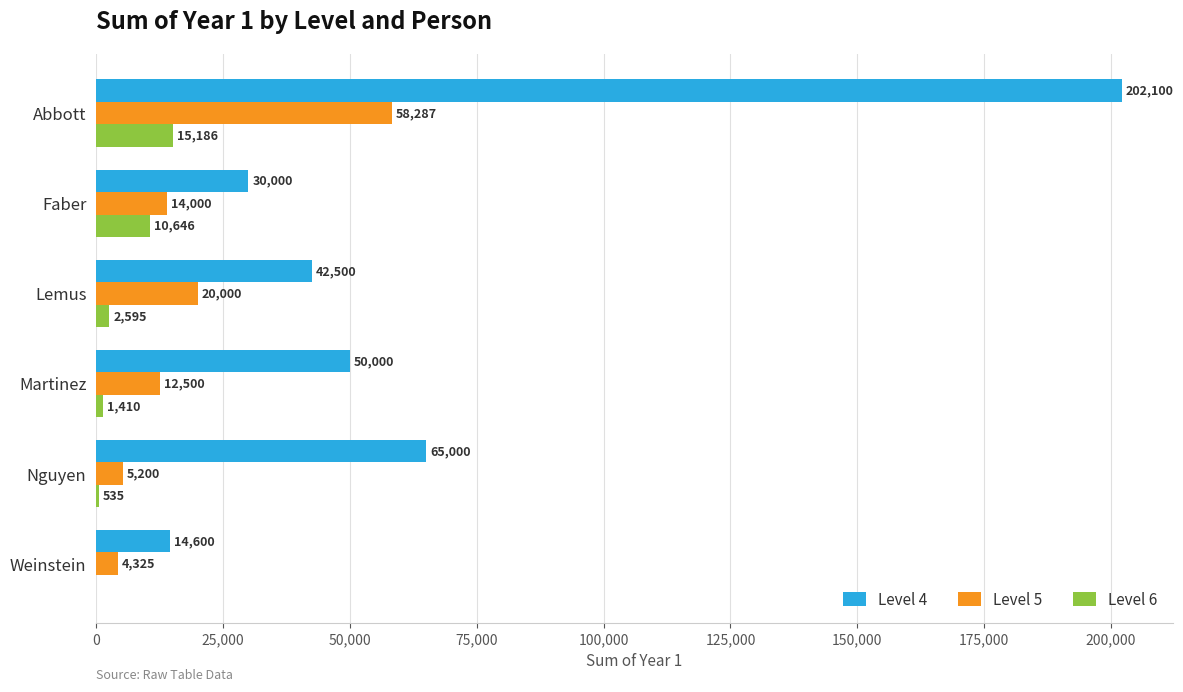

True or false: Level 4 has a value of 74655 at Martinez.

False